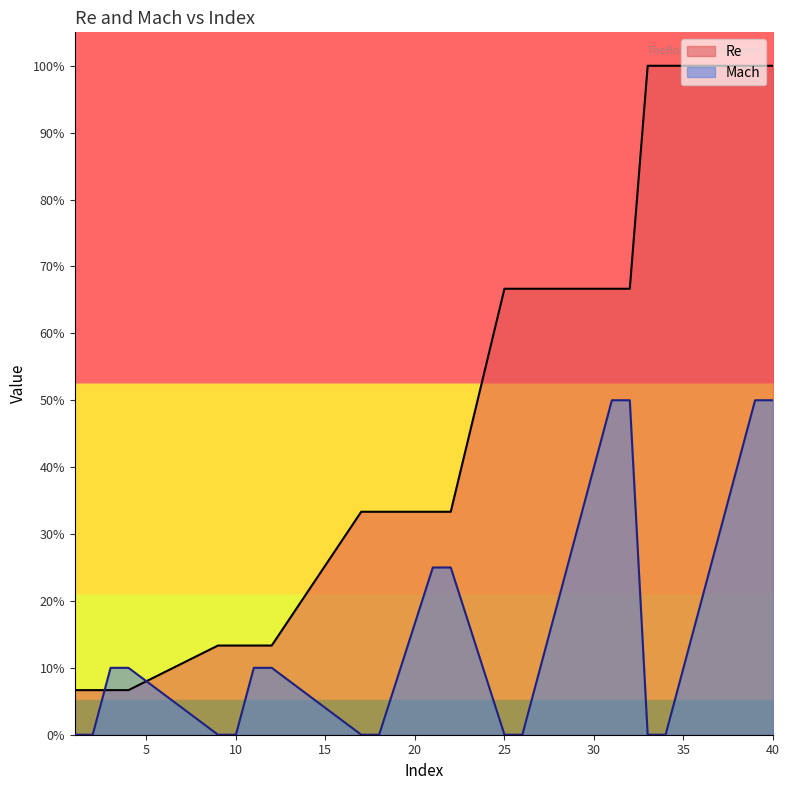

Reading left to right, list all the values displayed in this chart.

Re: 1=6.7	2=6.7	3=6.7	4=6.7	9=13.3	10=13.3	11=13.3	12=13.3	17=33.3	18=33.3	21=33.3	22=33.3	25=66.7	26=66.7	31=66.7	32=66.7	33=100.0	34=100.0	39=100.0	40=100.0
Mach: 1=0.0	2=0.0	3=10.0	4=10.0	9=0.0	10=0.0	11=10.0	12=10.0	17=0.0	18=0.0	21=25.0	22=25.0	25=0.0	26=0.0	31=50.0	32=50.0	33=0.0	34=0.0	39=50.0	40=50.0